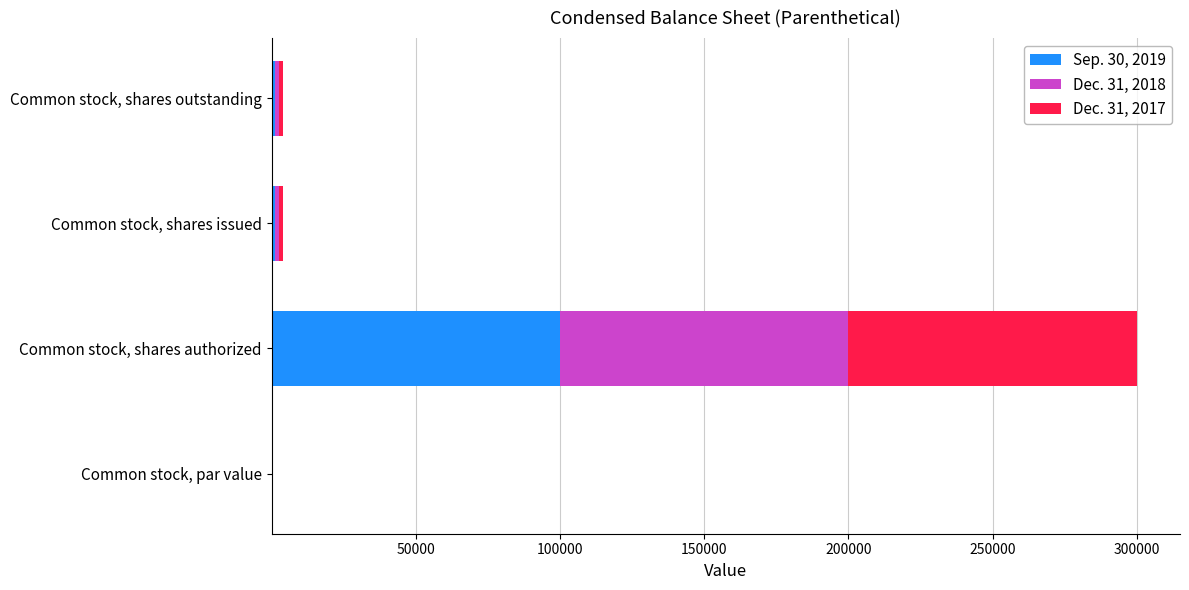

Count the number of data series in this chart.

3